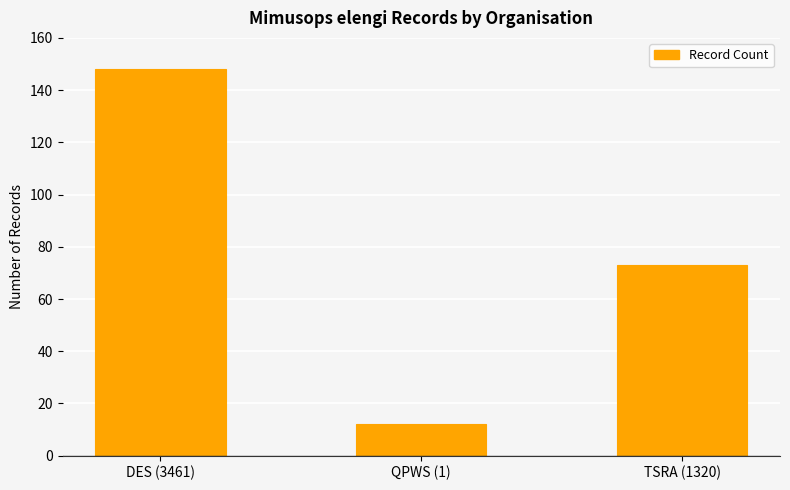

The chart shows a value of 21 at QPWS (1). True or false?

False